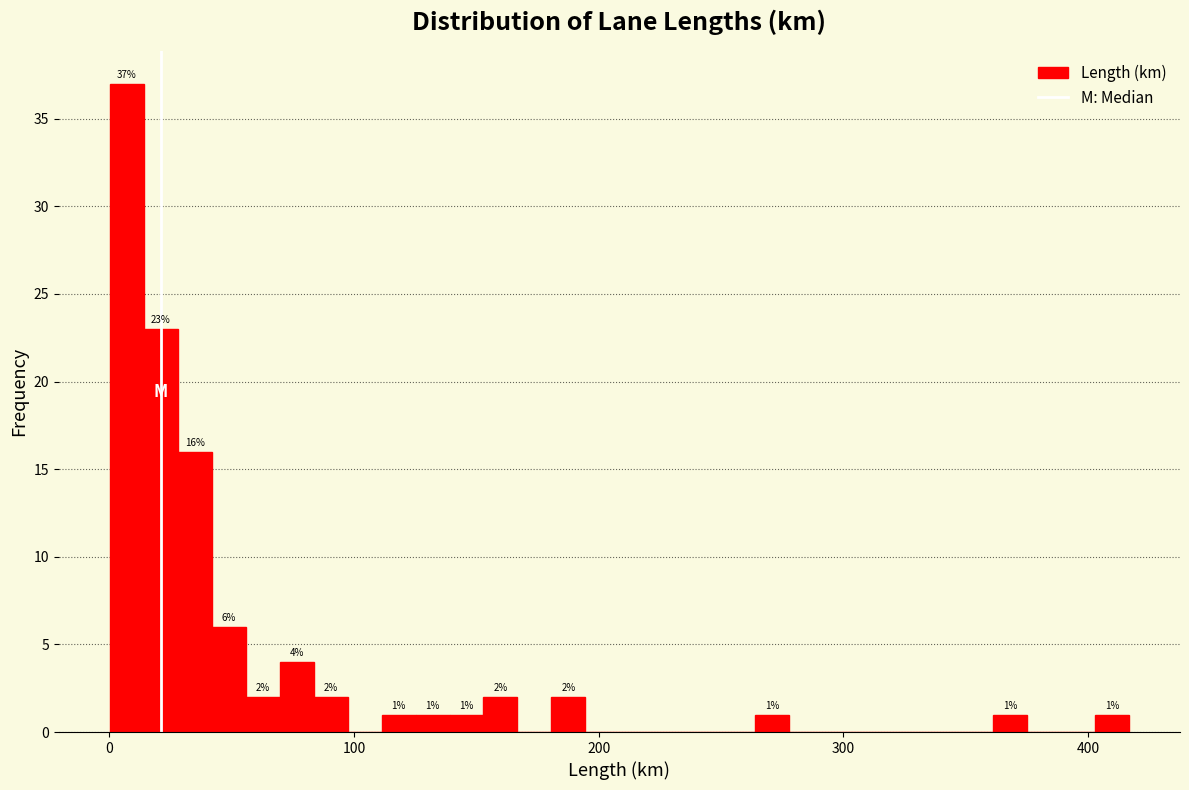

Read against the x-axis, roughly where is the centre of the tallest bar?

10